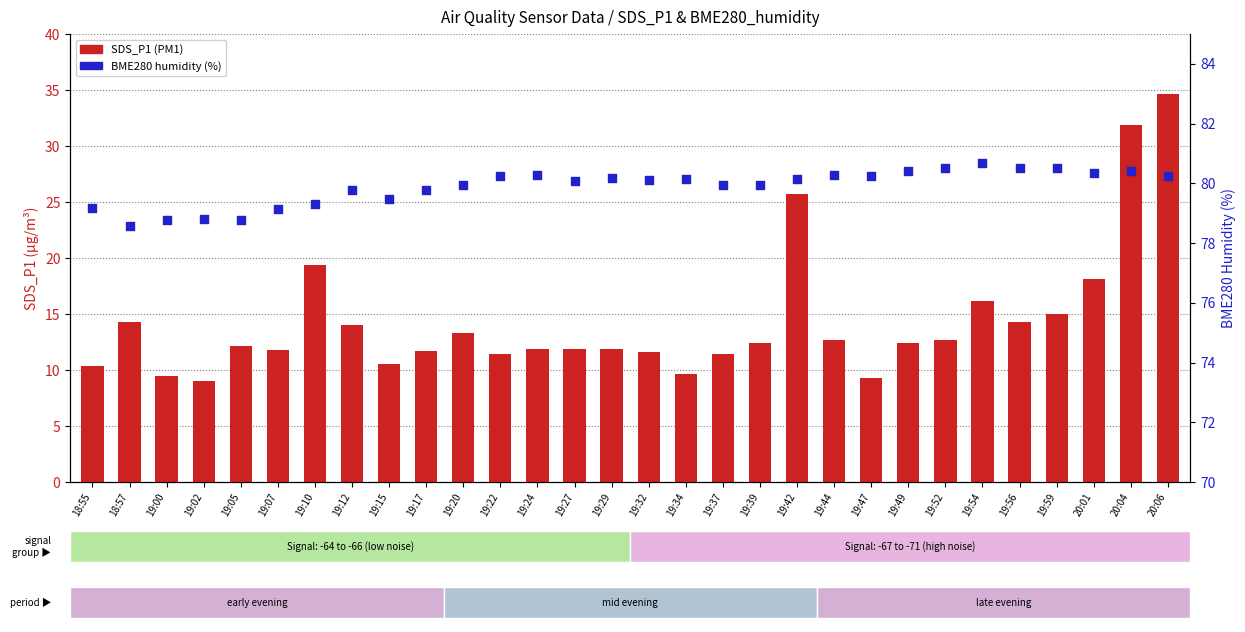

What is the total value across all series at 19:12?

93.8